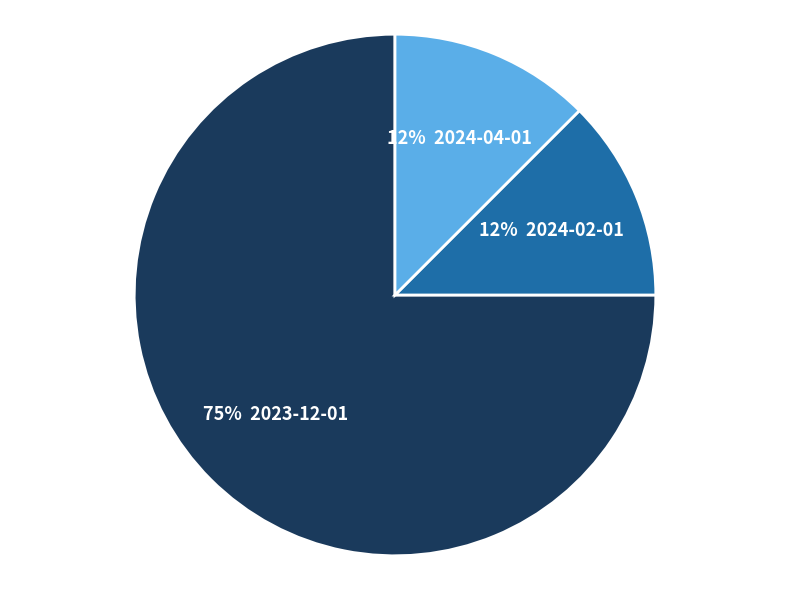

To the nearest percent, what is the average slice percentage?

33%